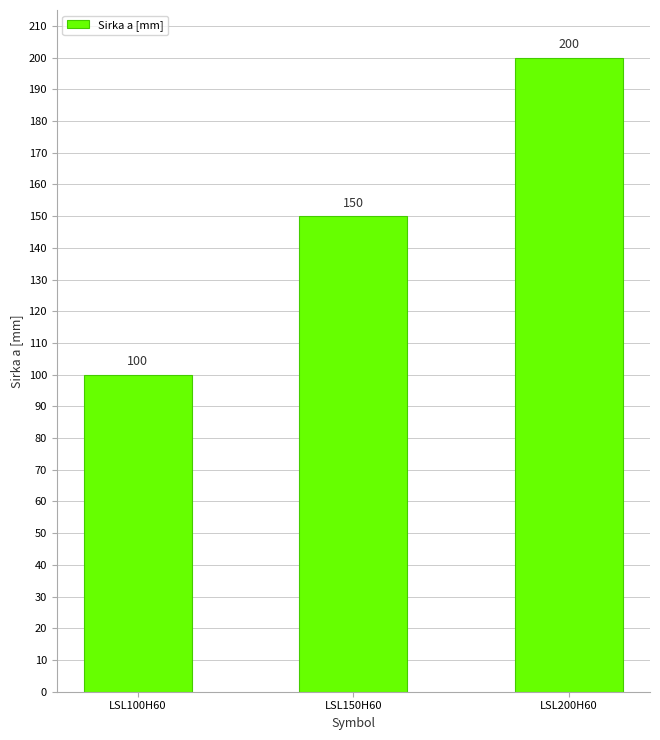

Reading left to right, list all the values displayed in this chart.

100	150	200